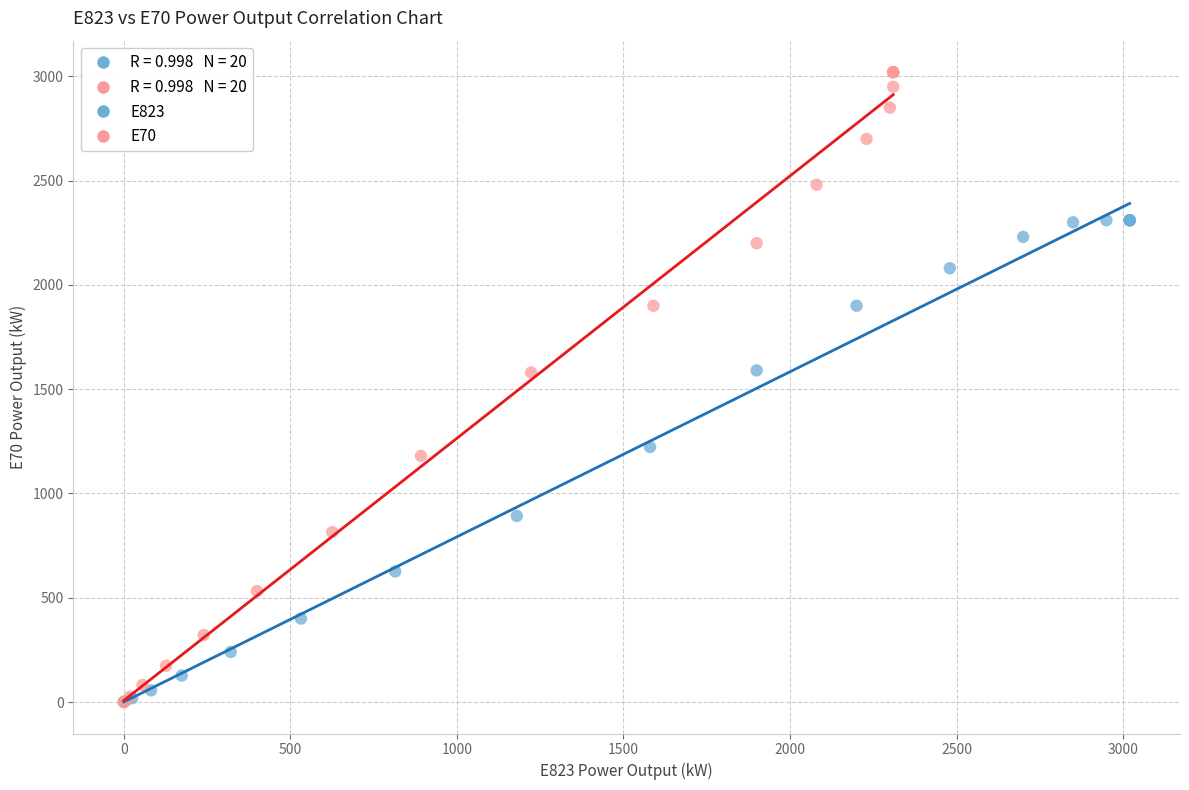

Which series contains the highest Y value?

E70